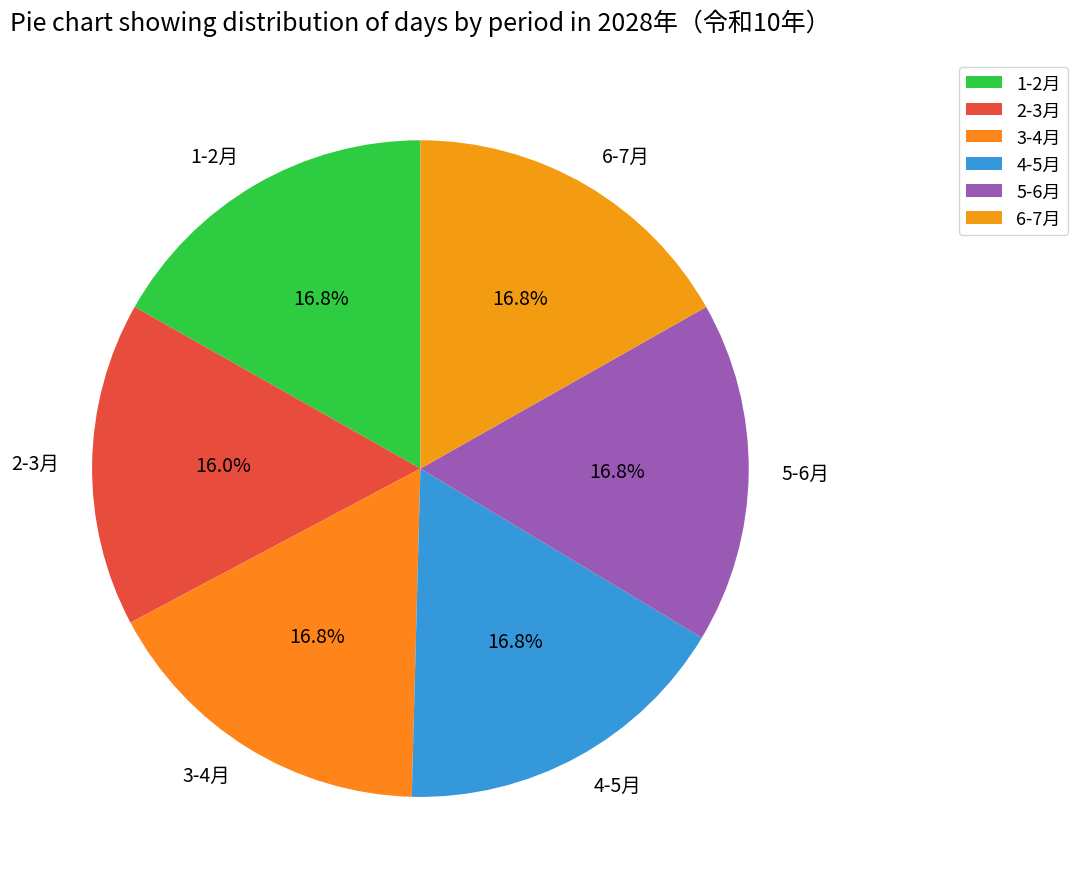

What is the smallest slice in the pie chart?

2-3月